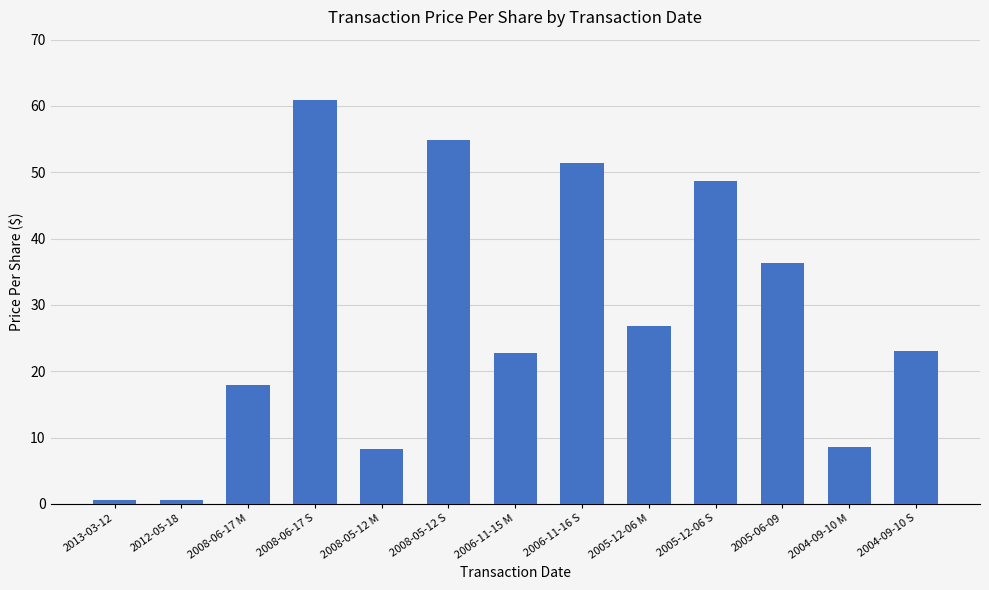

Does the chart contain stacked bars?

No